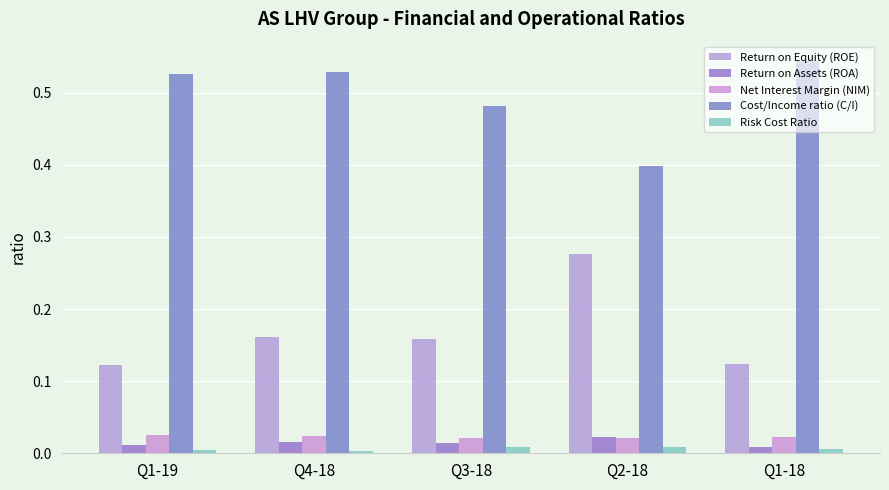

Which series changed the most between Q1-19 and Q4-18?

Return on Equity (ROE)